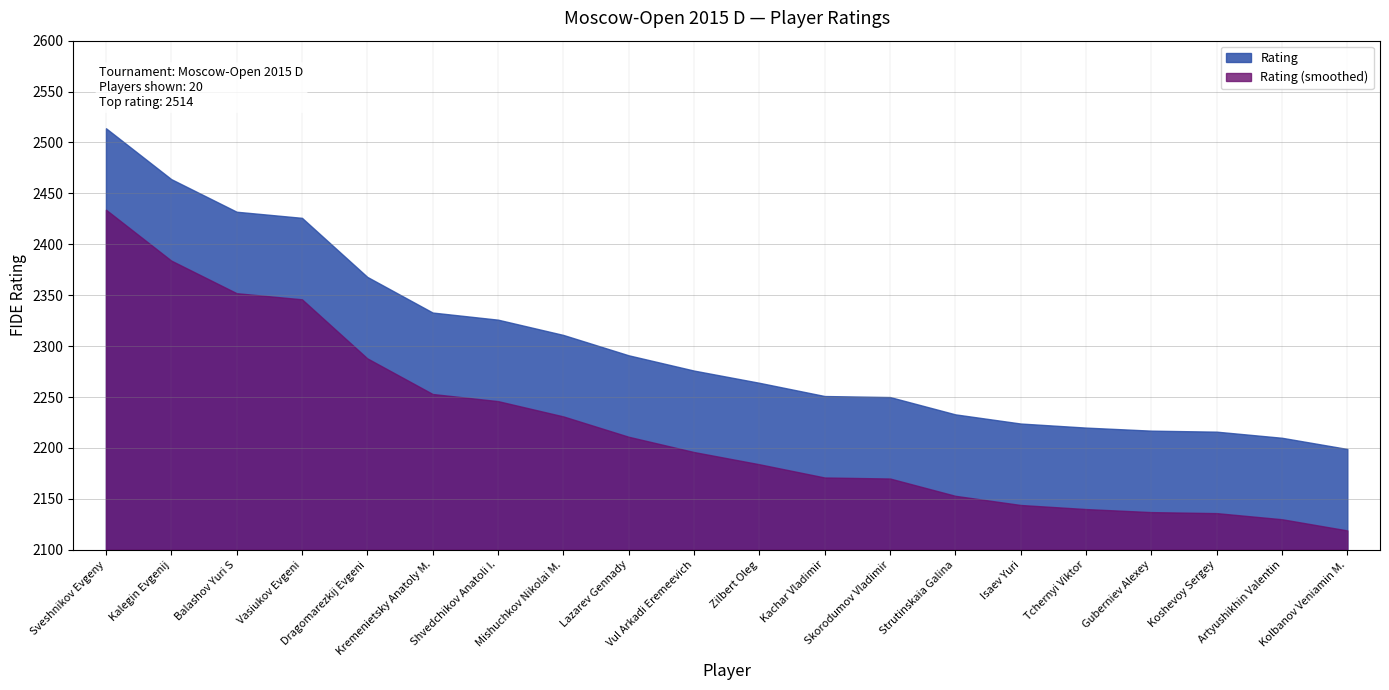

Which category has the lowest value across all series?

Kolbanov Veniamin M.